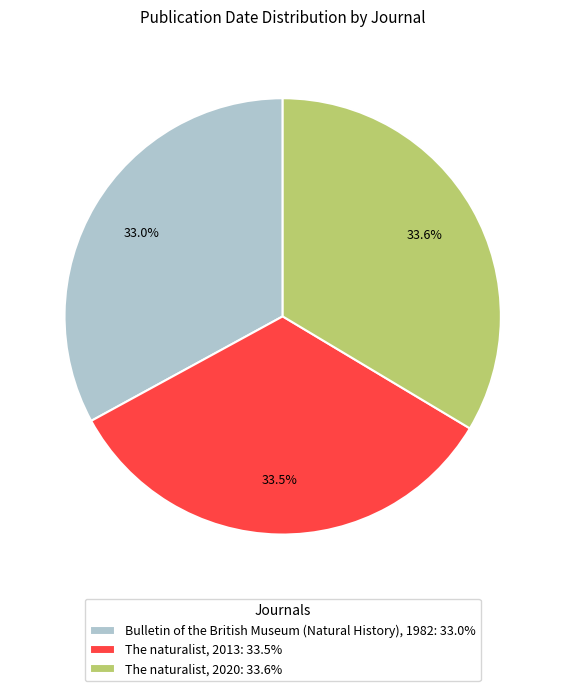

Between Bulletin of the British Museum (Natural History), 1982: 33.0% and The naturalist, 2013: 33.5%, which is larger?

The naturalist, 2013: 33.5%